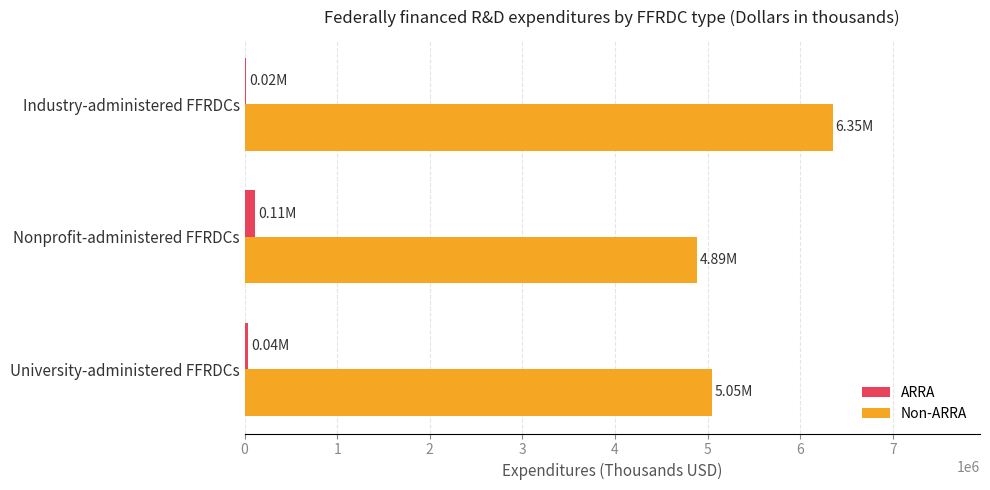

Which series changed the most between University-administered FFRDCs and Industry-administered FFRDCs?

Non-ARRA